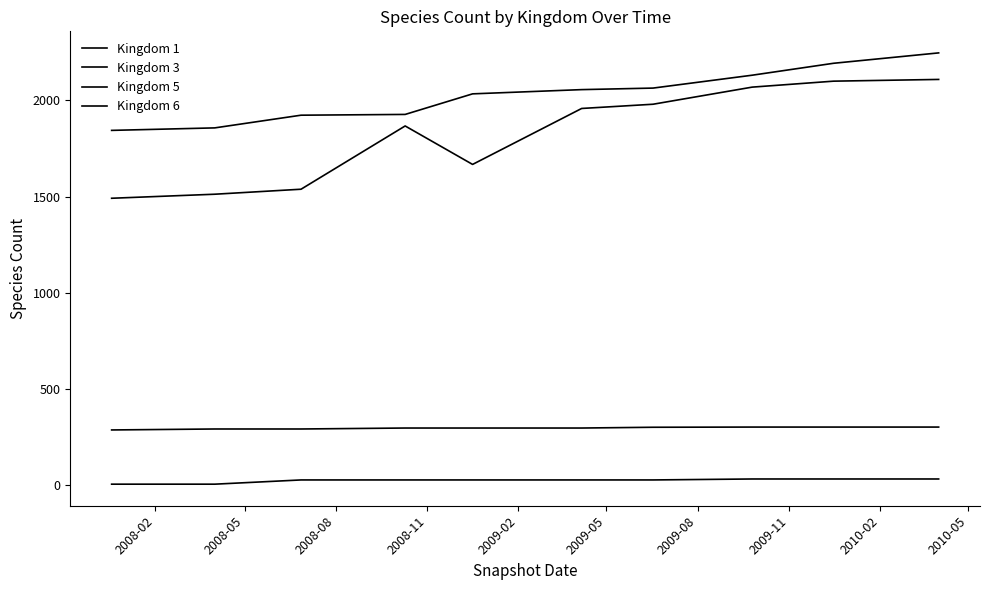

Does the chart display data point markers on the line(s)?

No